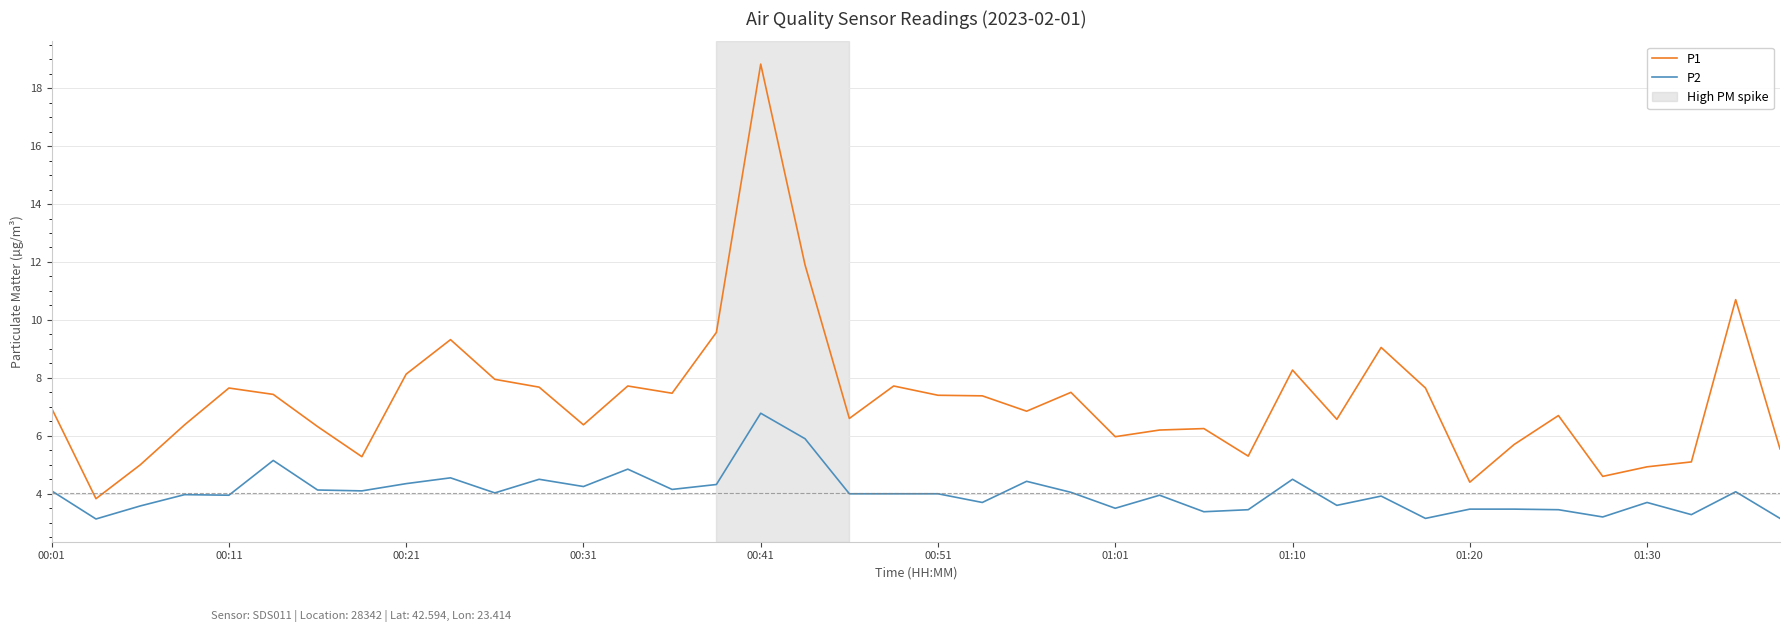

Which series has the largest range (max minus min)?

P1